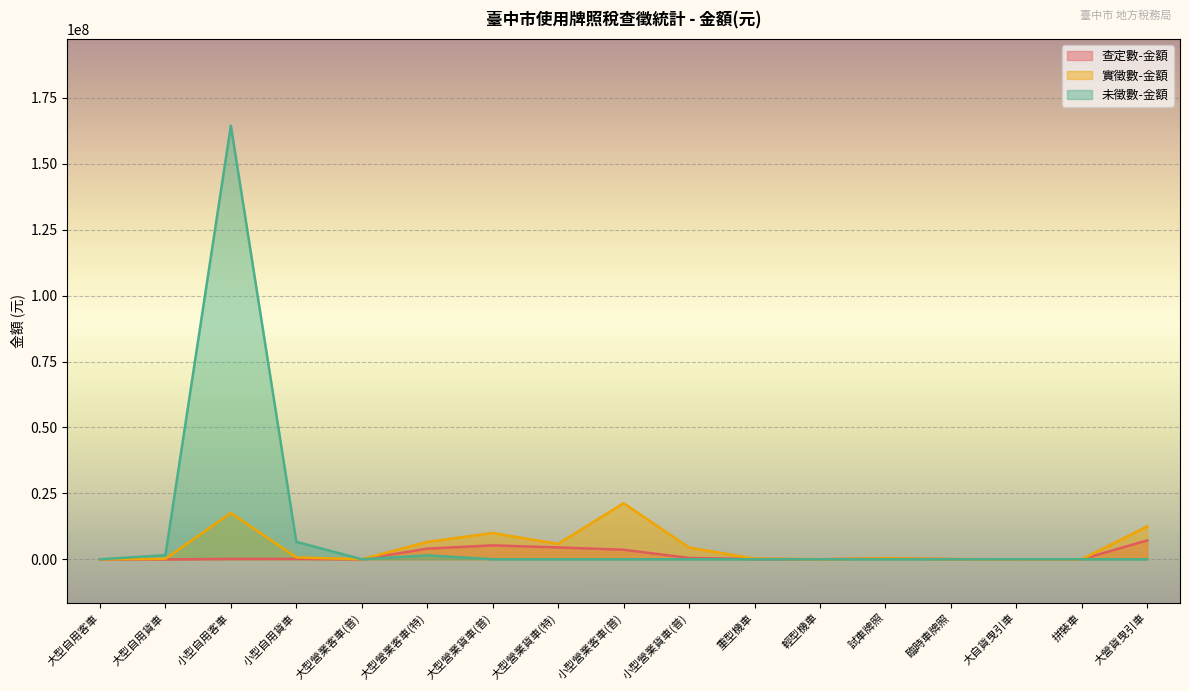

Rank the series by their average value, from lowest to highest.

查定數-金額, 實徵數-金額, 未徵數-金額